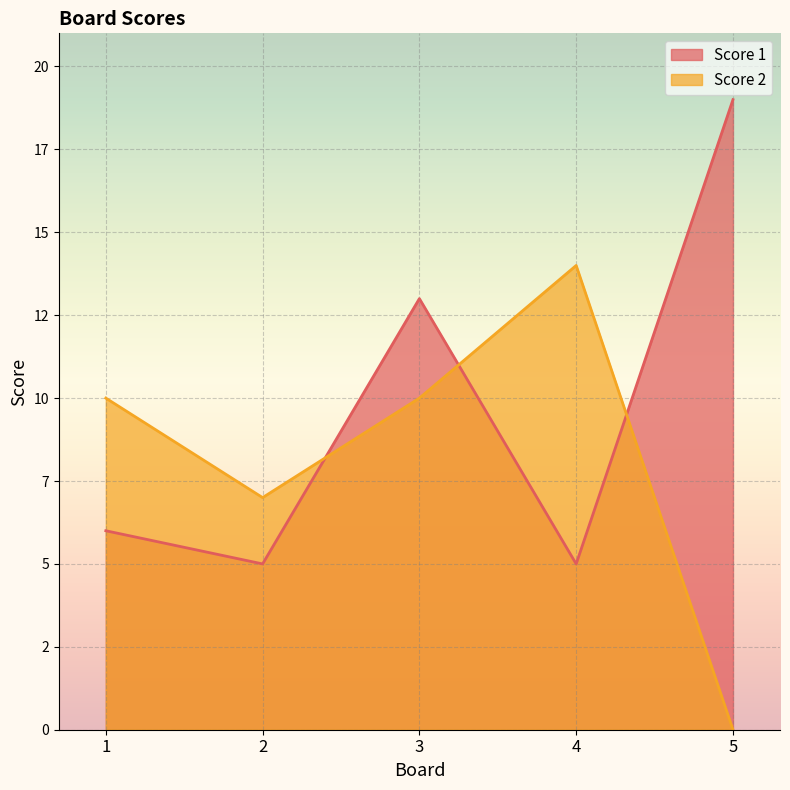

Which category has the lowest value across all series?

5